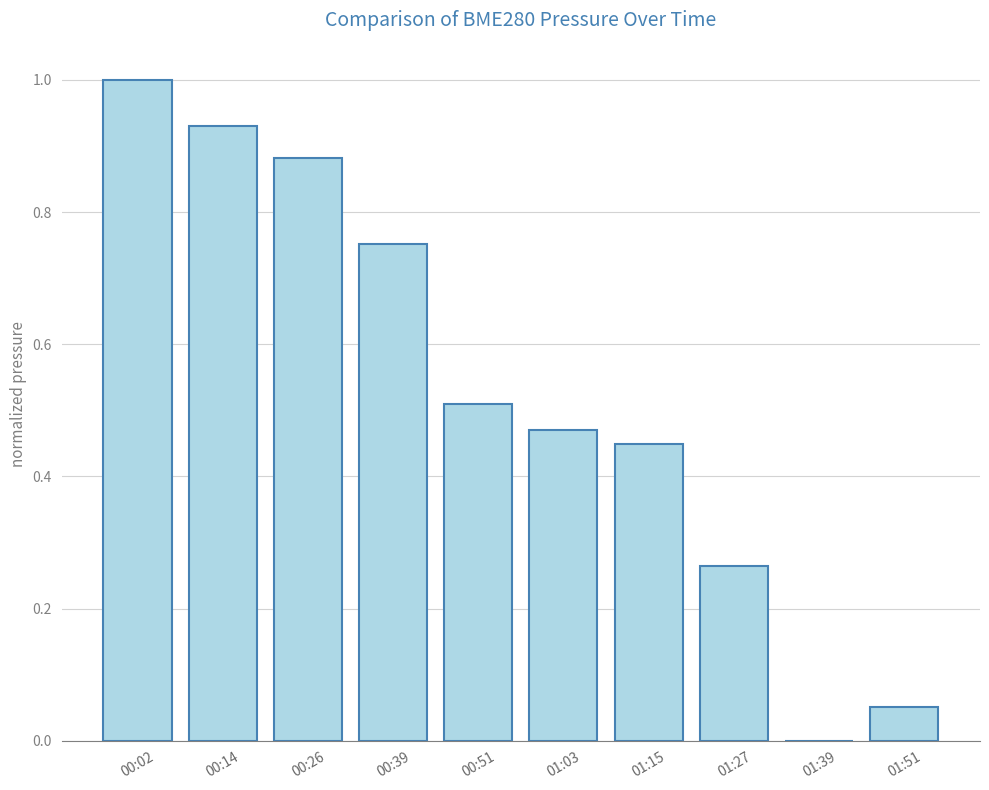

Which has a higher value, 01:51 or 00:14?

00:14